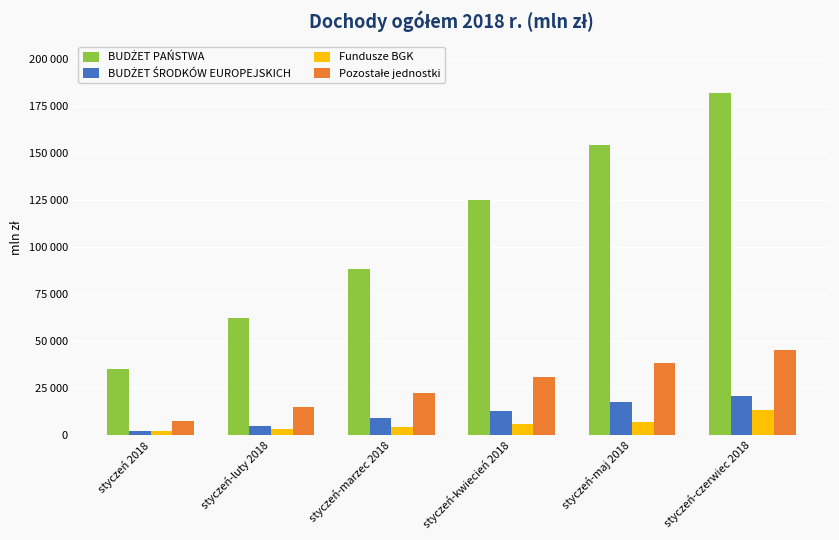

What is the label of the 2nd bar from the left?

styczeń-luty 2018